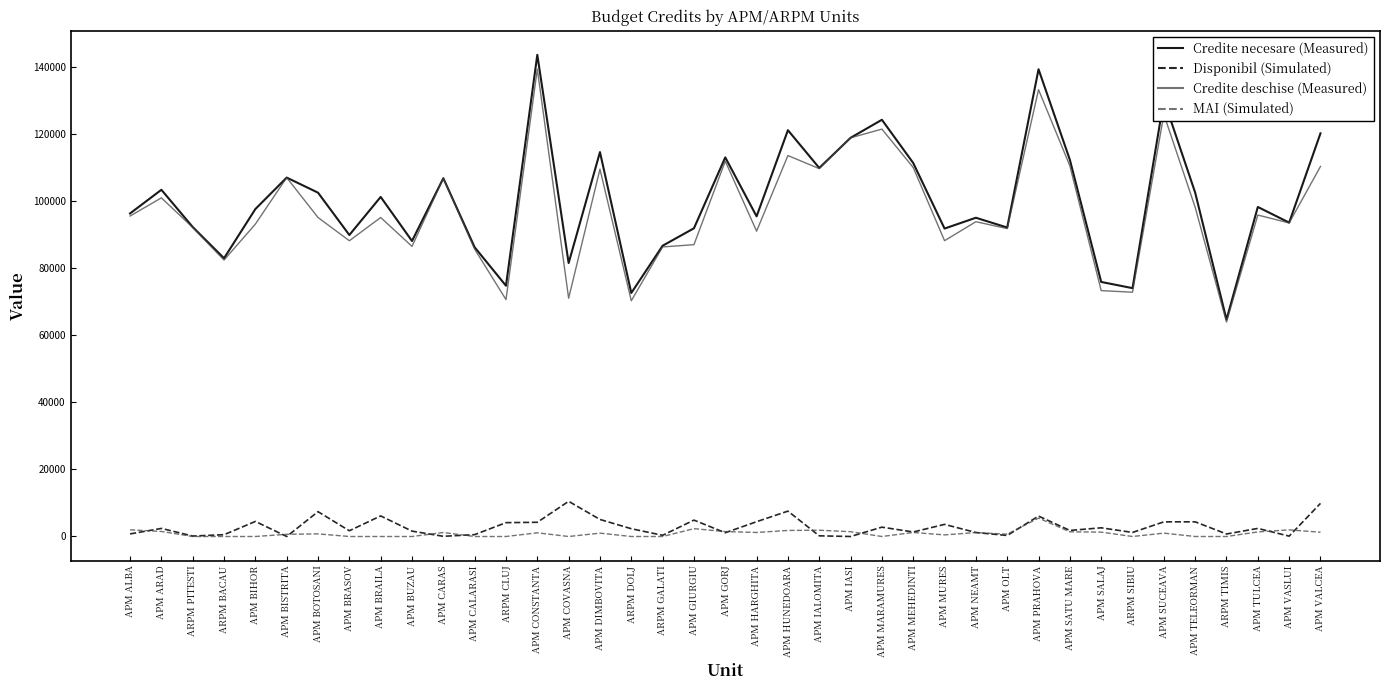

True or false: Disponibil (Simulated) and Credite deschise (Measured) cross at least once.

False